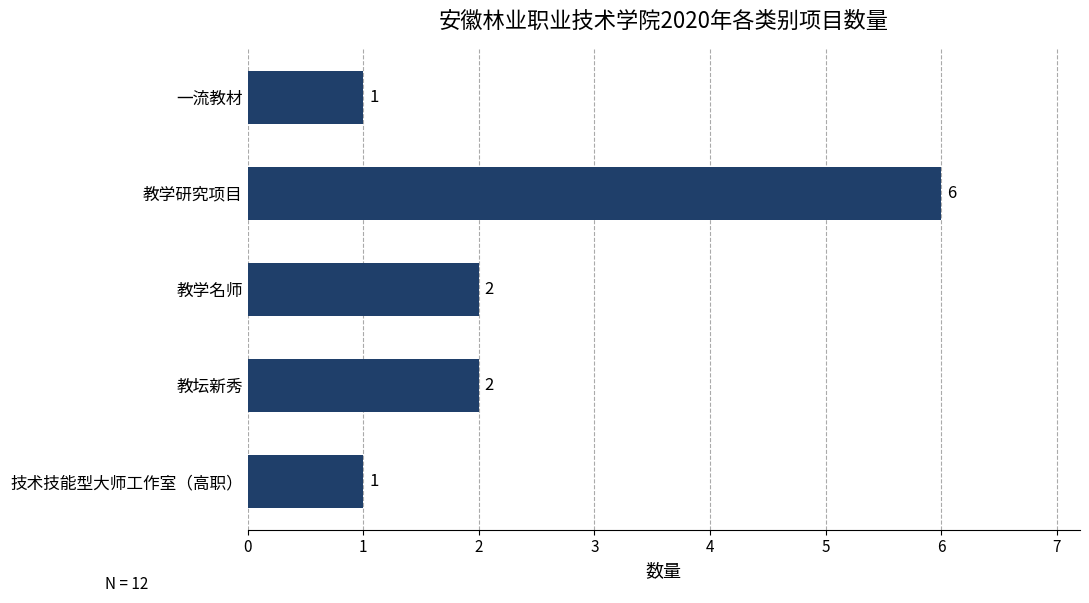

How many values are between 1 and 2?

4